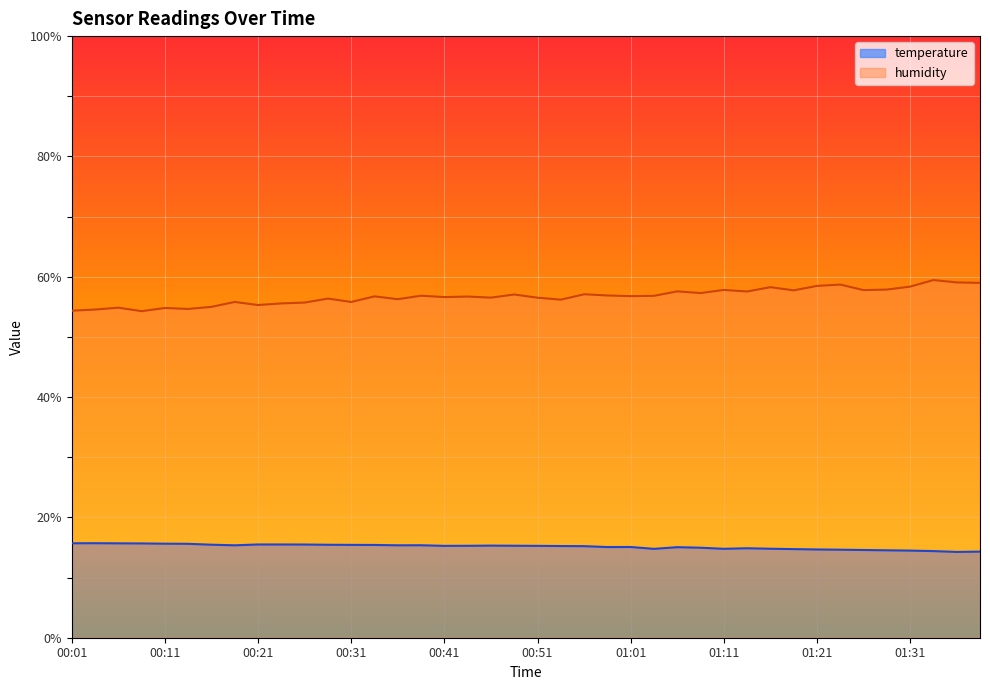

True or false: humidity and temperature cross at least once.

False